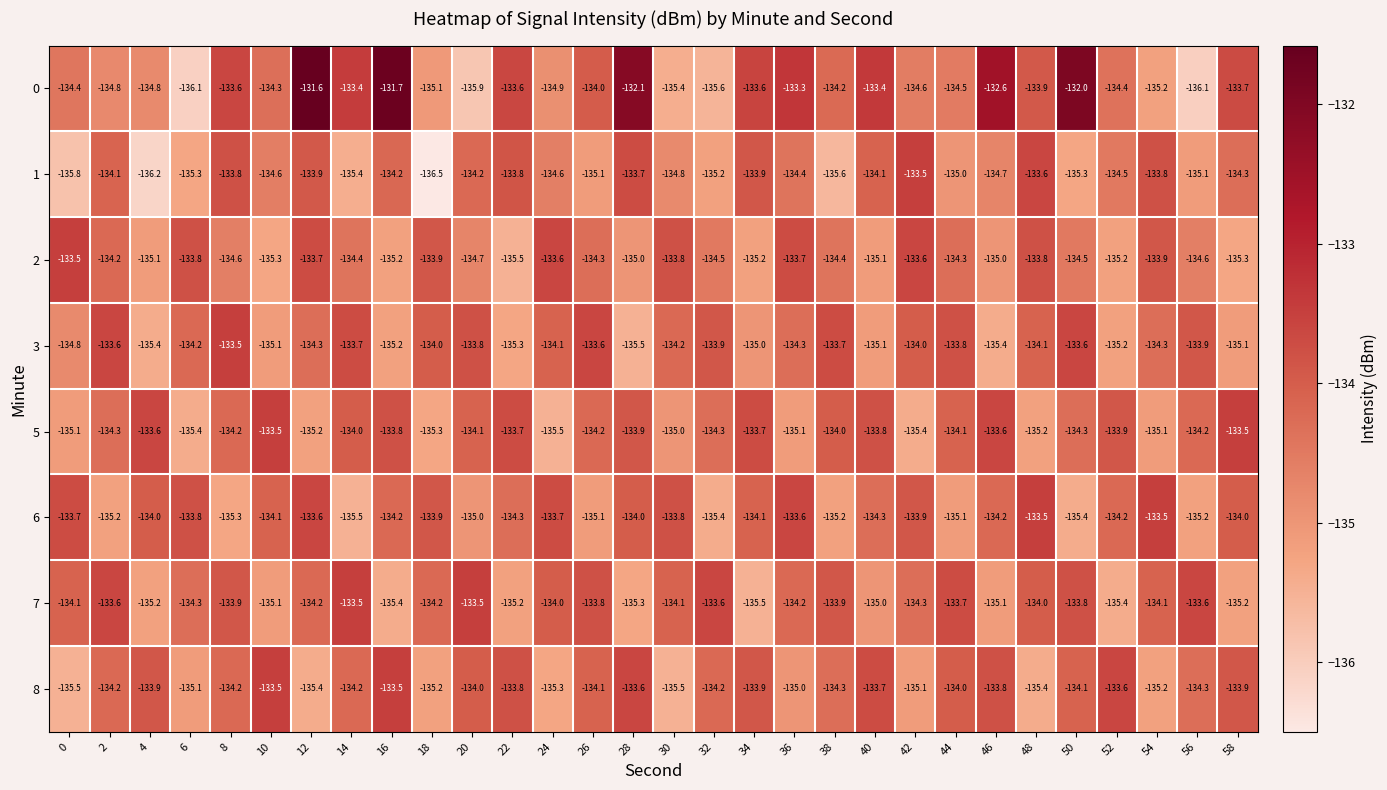

How many series are shown in this chart?

8